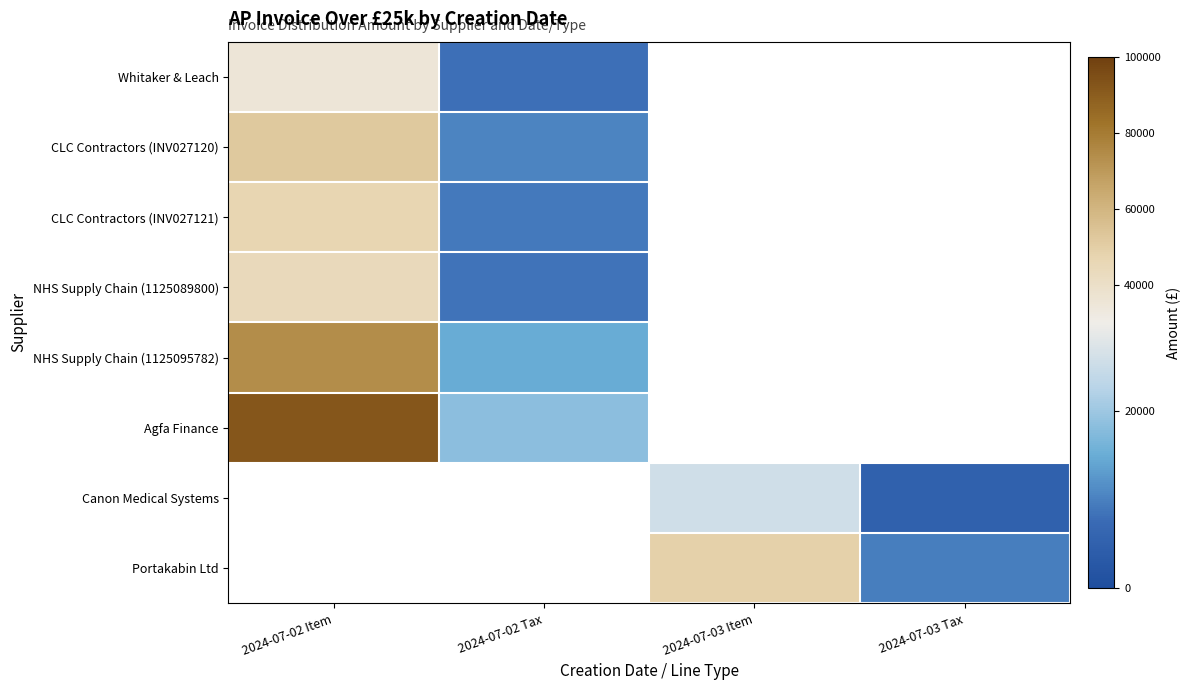

What is the difference between the highest and lowest values at 2024-07-02 Item?

56916.5